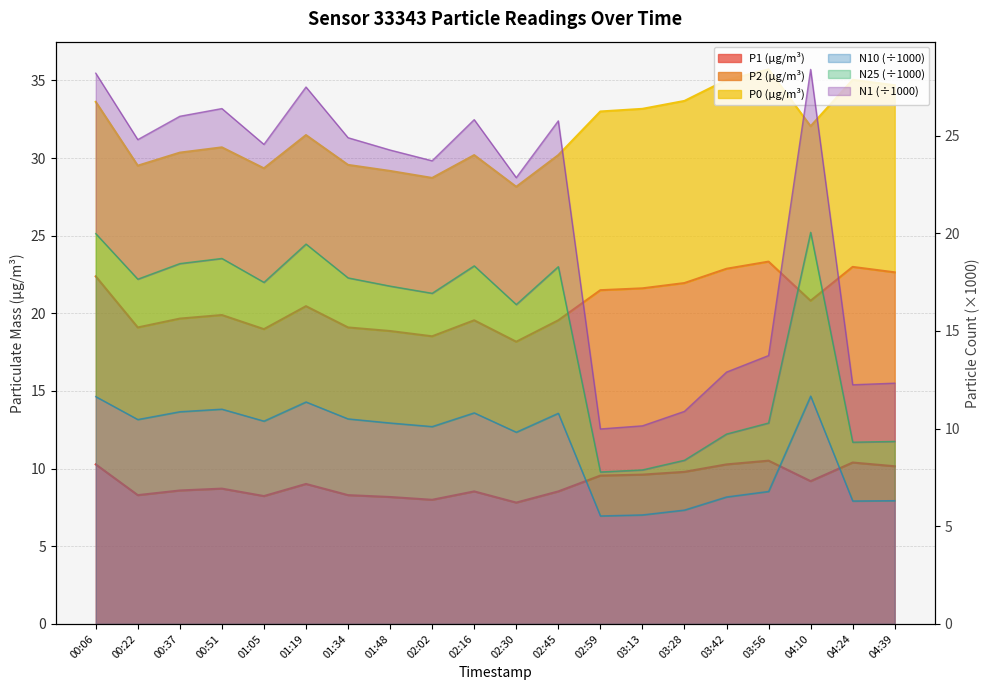

What is the total value across all series at 03:56?

77.0